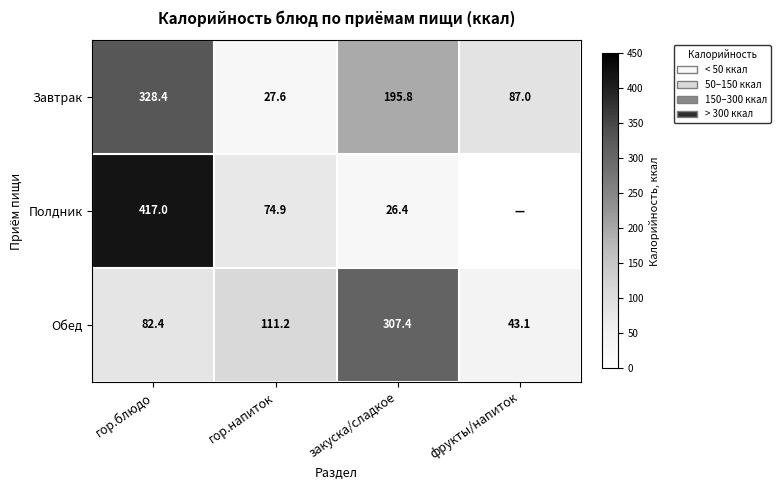

At which category is the sum across all series the highest?

гор.блюдо